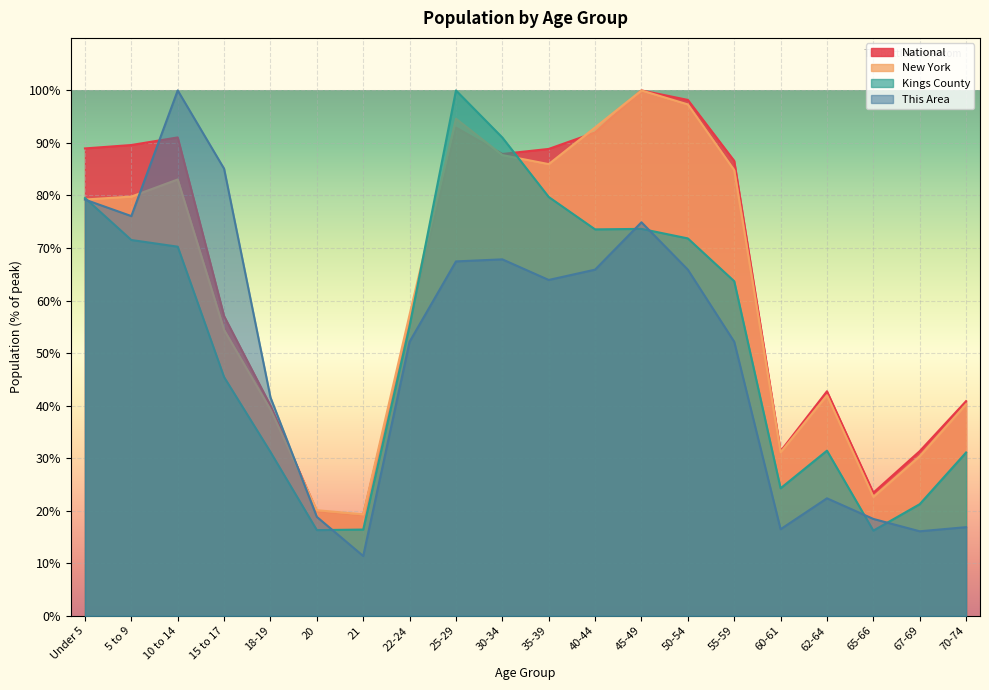

At which label is This Area closest to 55?

22-24